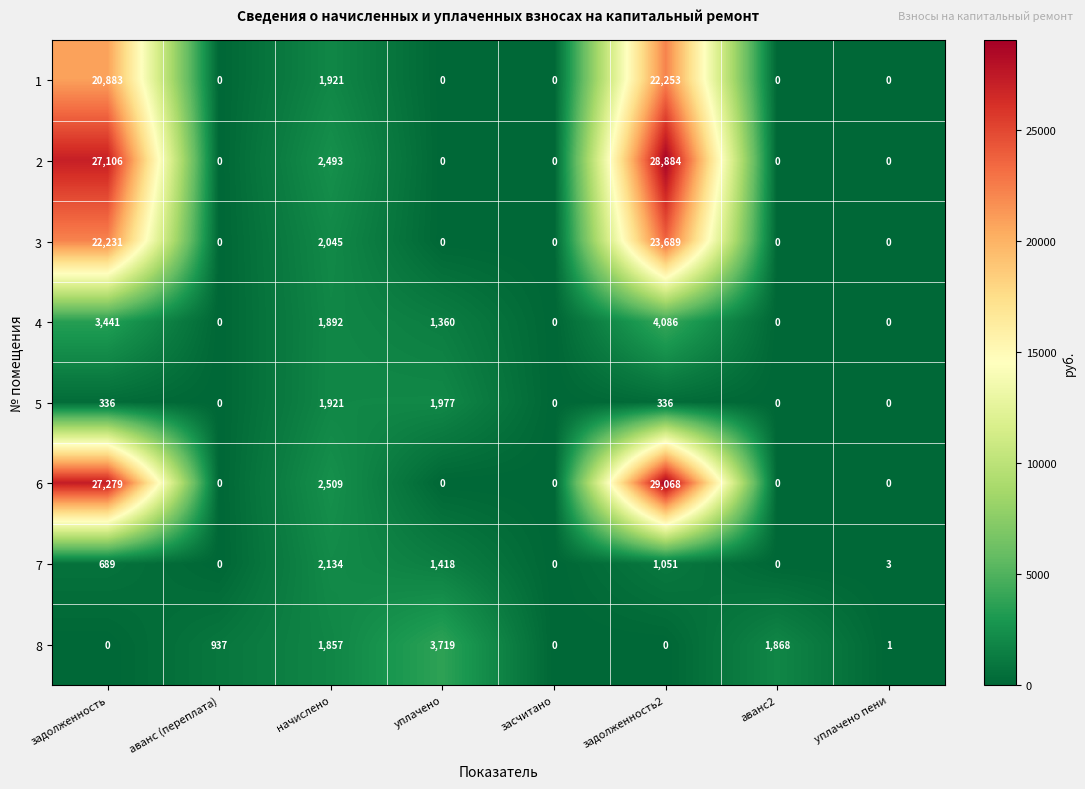

At задолженность, list the series in order from largest to smallest.

6, 2, 3, 1, 4, 7, 5, 8